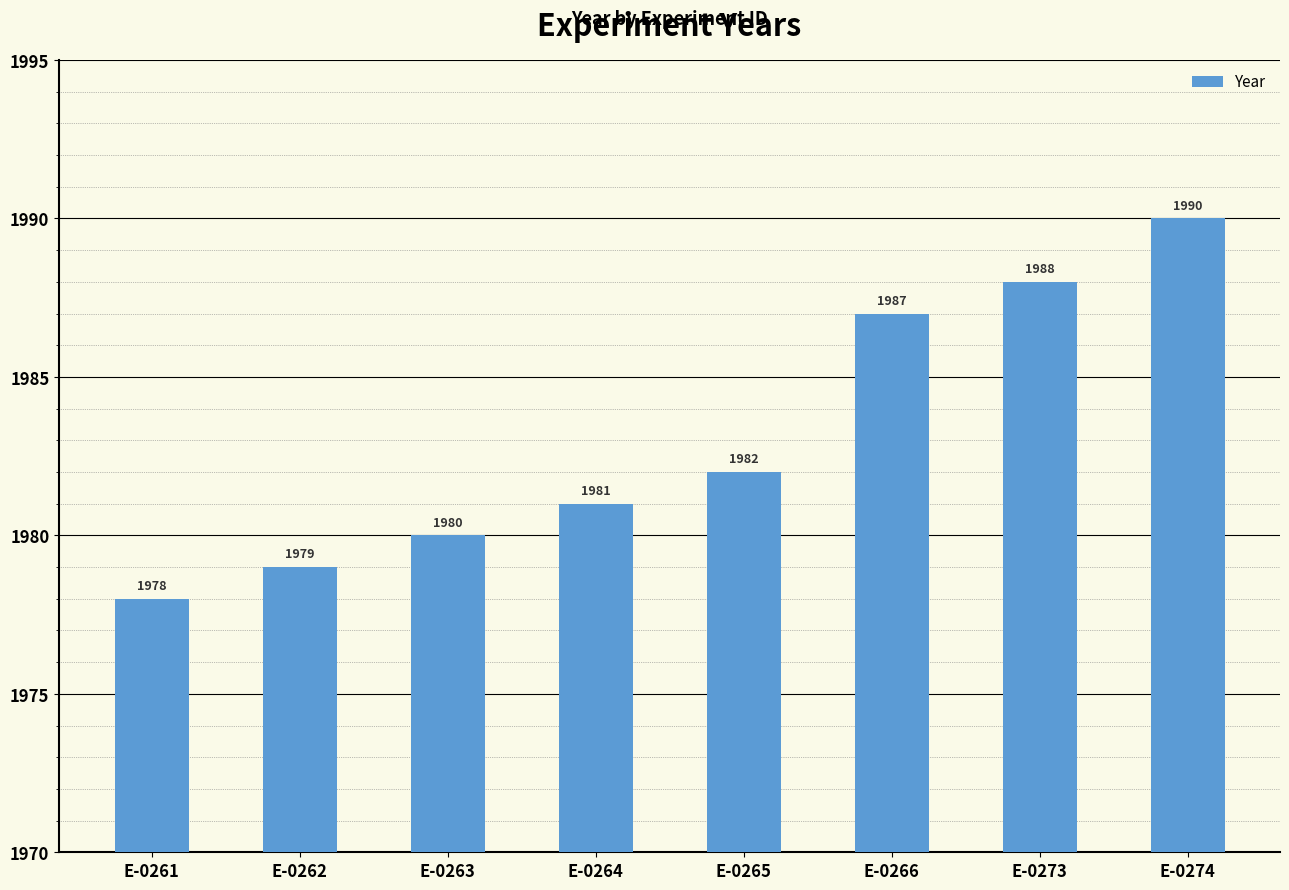

Approximately how many times larger is the value at E-0263 compared to E-0264?

1.0